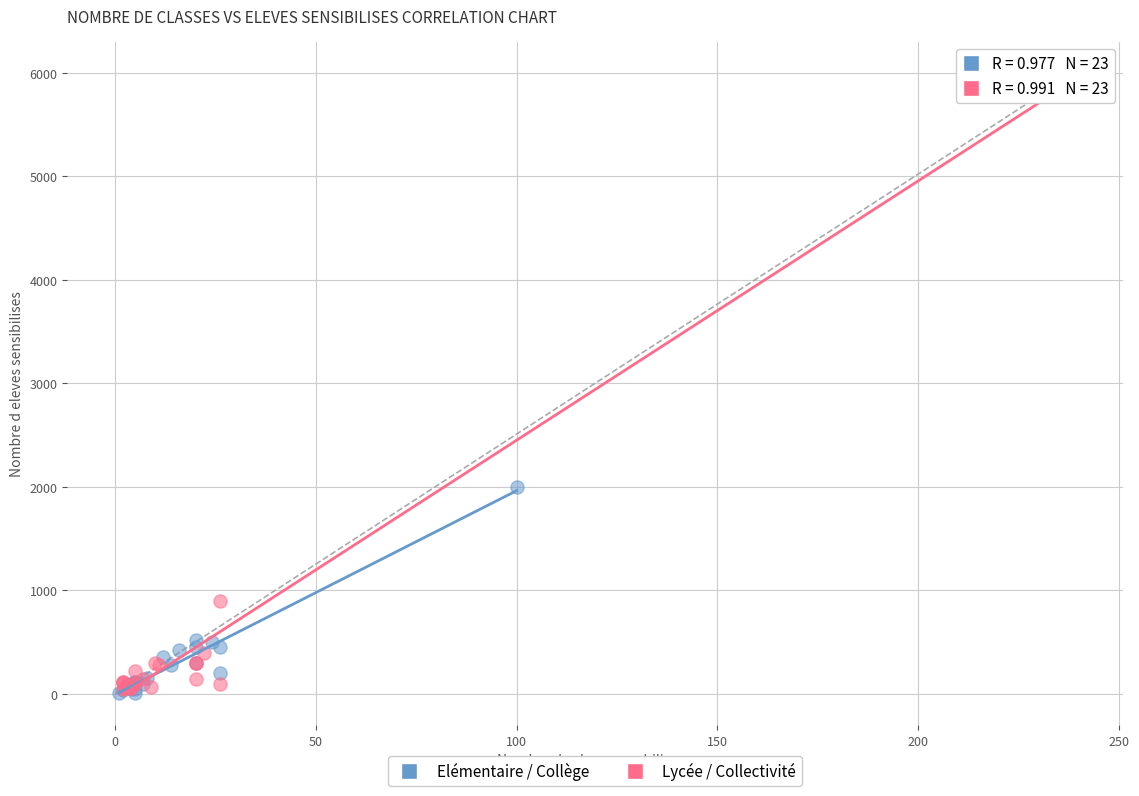

Which series has the widest spread of Y values?

Lycée / Collectivité